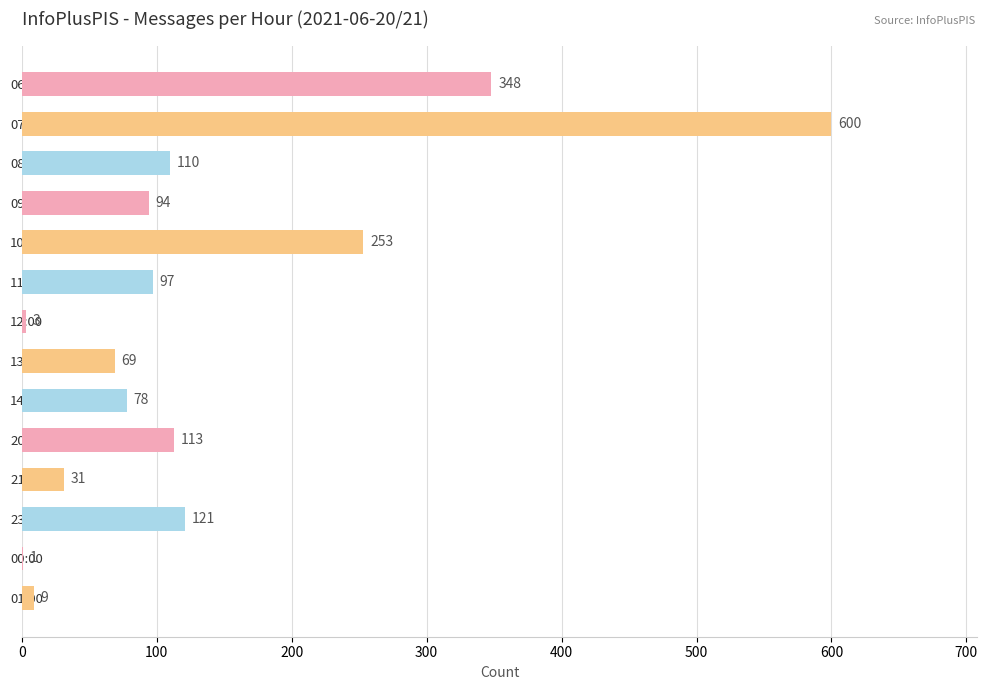

Count the number of categories in the chart.

14